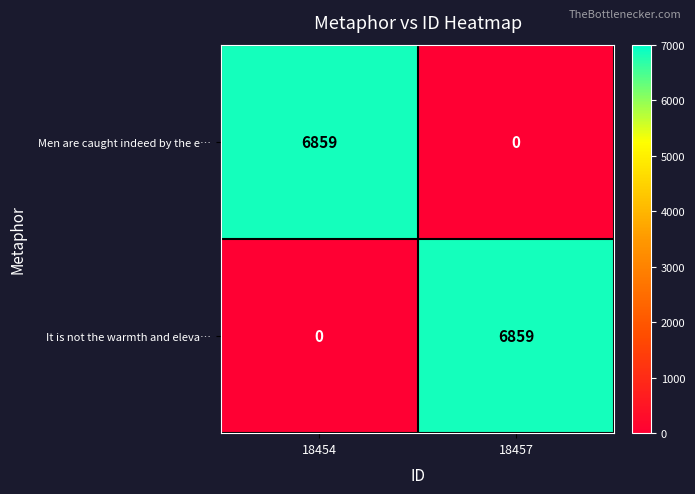

True or false: Men are caught indeed by the e… has a value of 6859 at 18454.

True